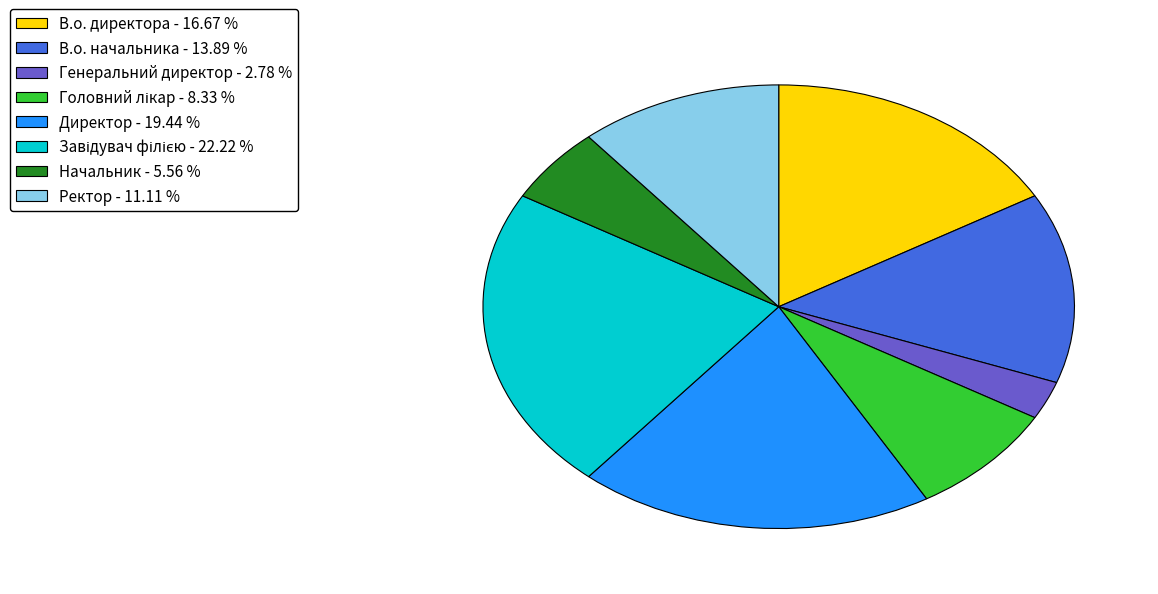

How many segments does this pie chart have?

8